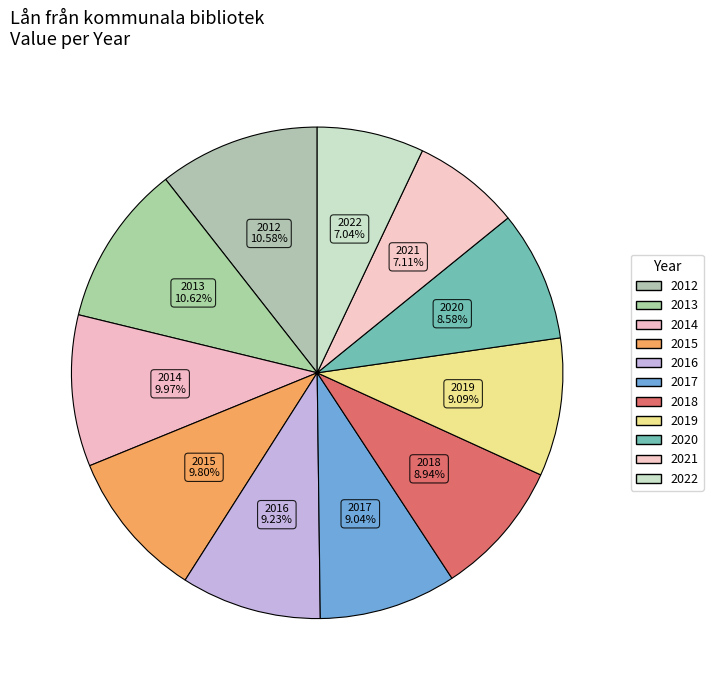

Which category has the smallest portion of the pie?

2022